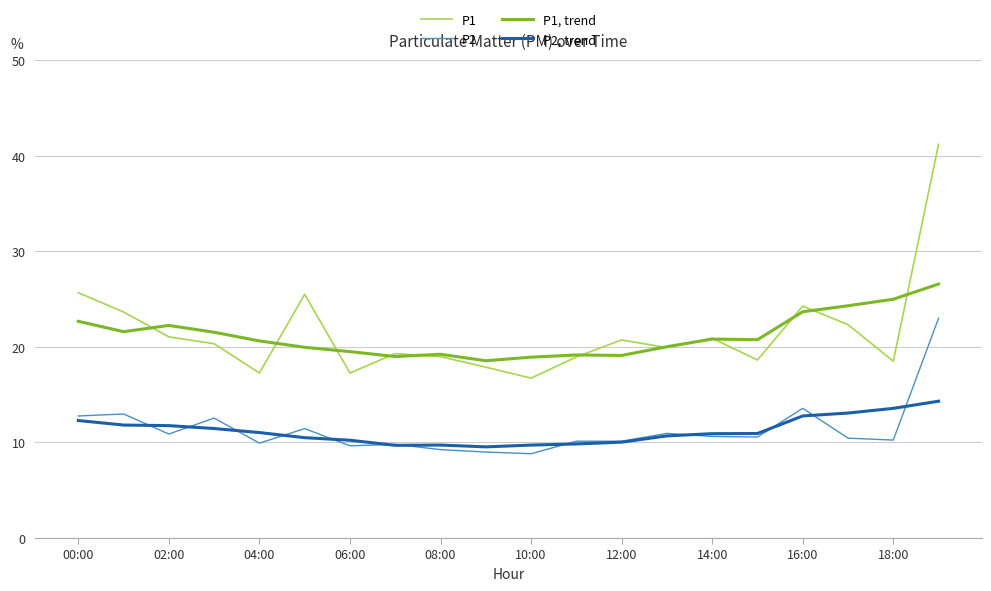

True or false: P1 and P2 cross at least once.

False